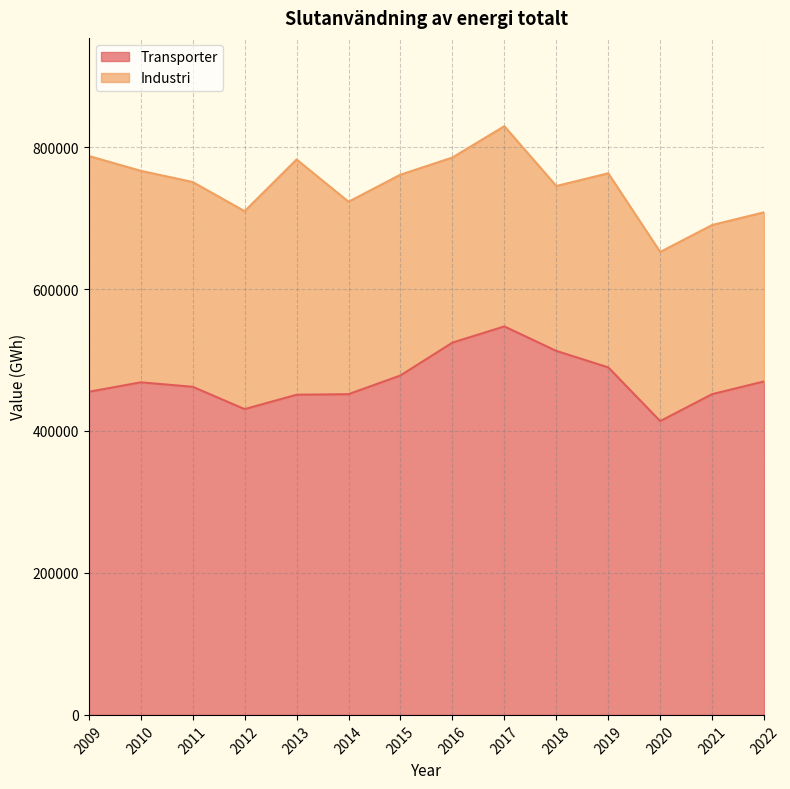

The chart shows a value of 478233 at 2015. True or false?

True